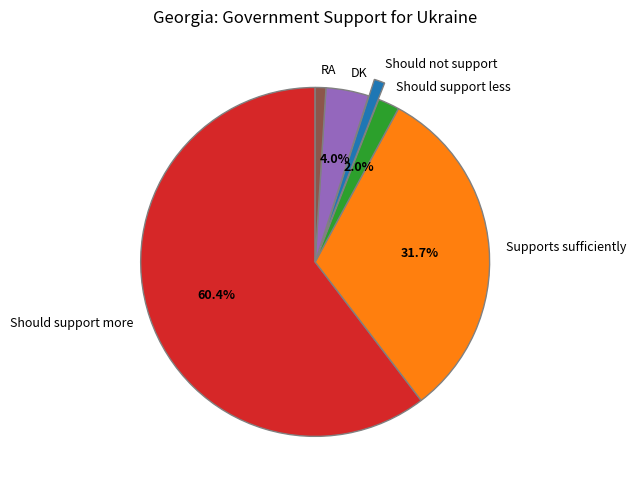

Which slice is the largest?

Should support more